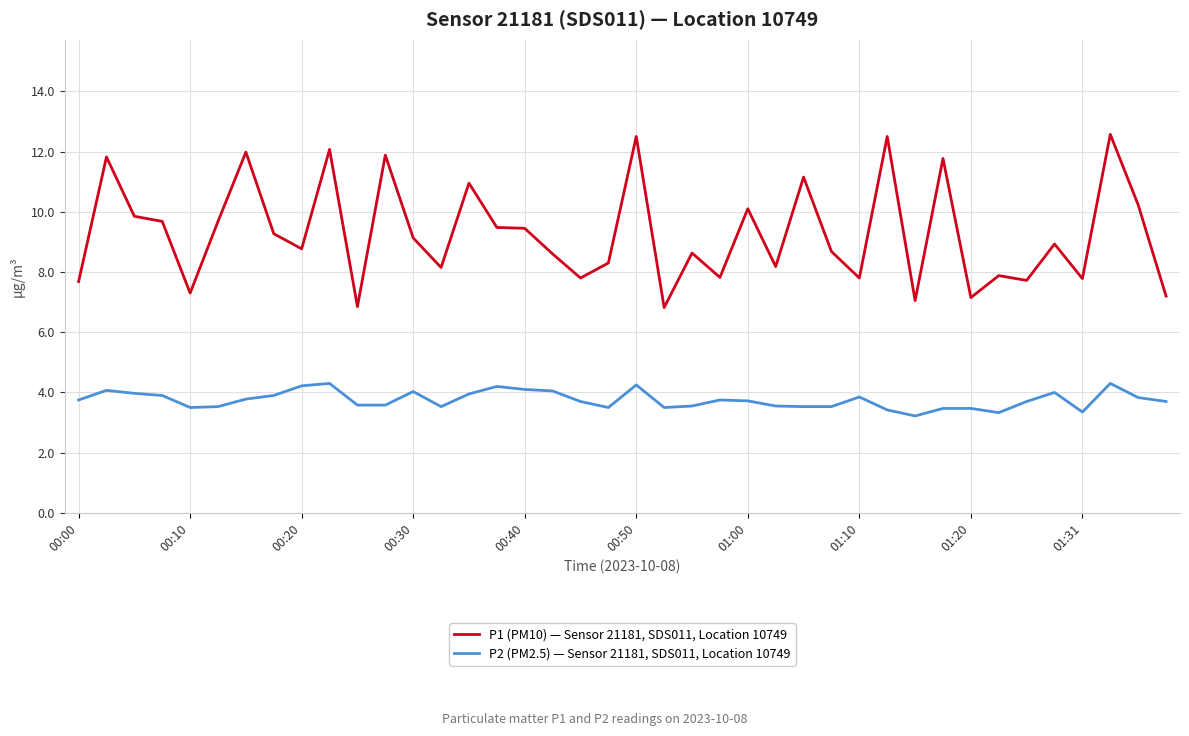

List the series in order of their overall mean, highest first.

P1 (PM10) — Sensor 21181, SDS011, Location 10749, P2 (PM2.5) — Sensor 21181, SDS011, Location 10749